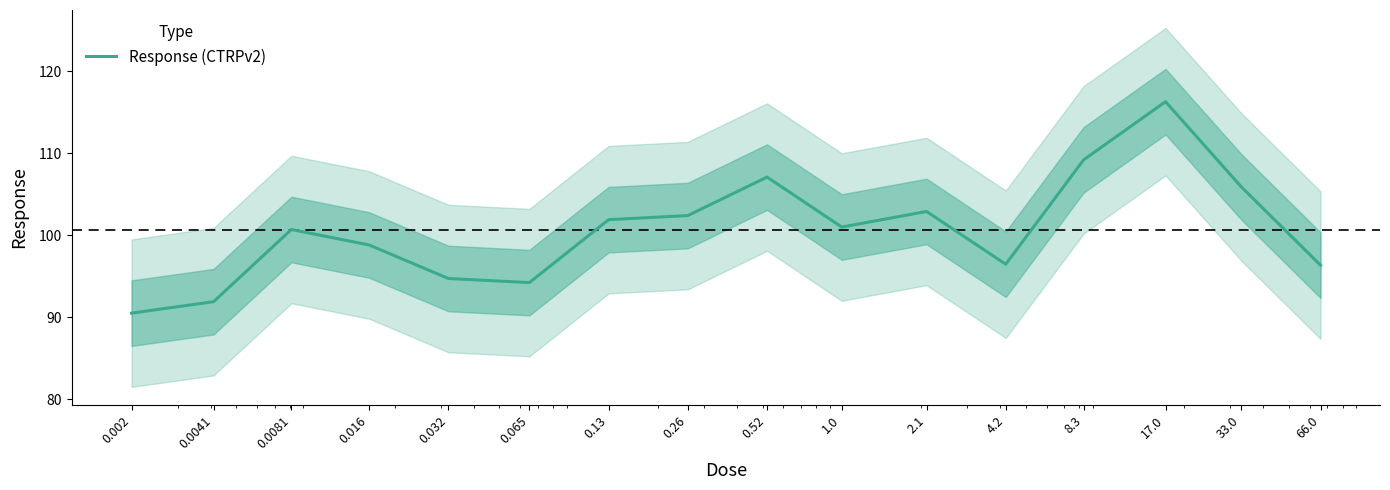

What is the ratio of the value at 1.0 to the value at 33.0?

1.0